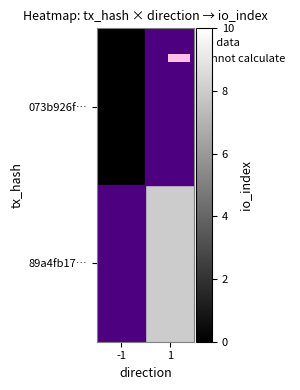

What is the maximum value shown in the chart?

8.0